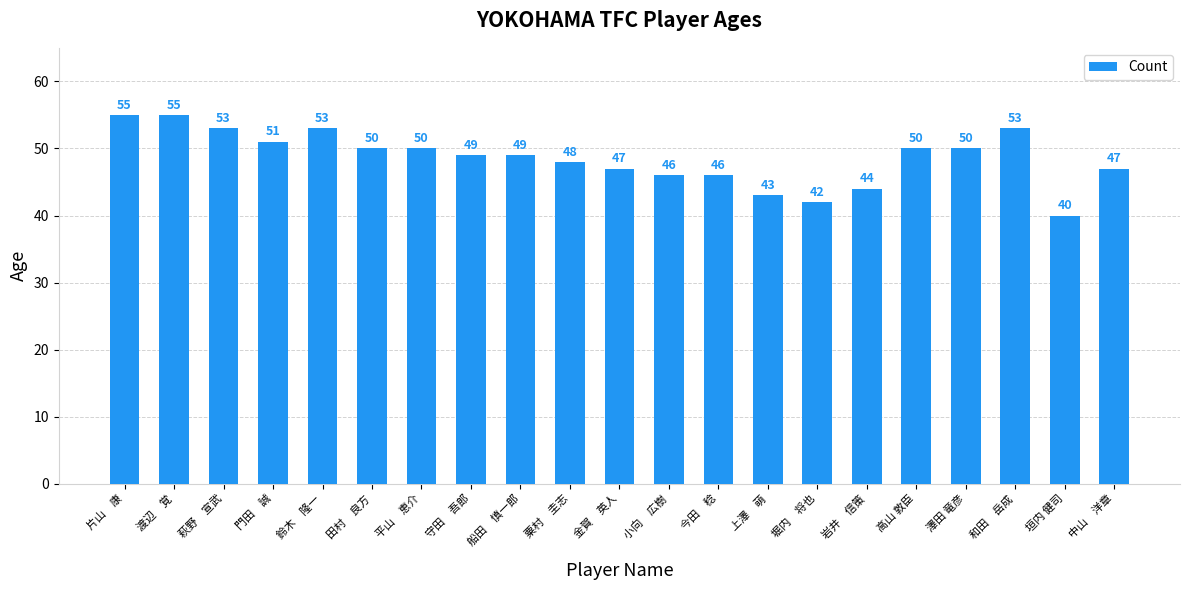

How many distinct data groups are displayed?

1